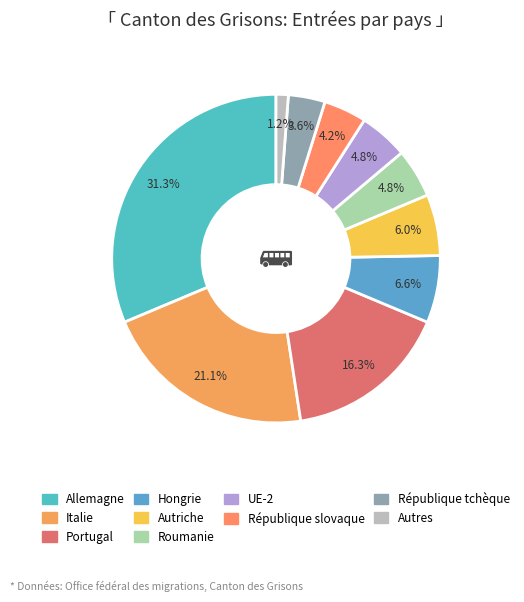

Approximately how many times larger is the value at Hongrie compared to Autriche?

1.1